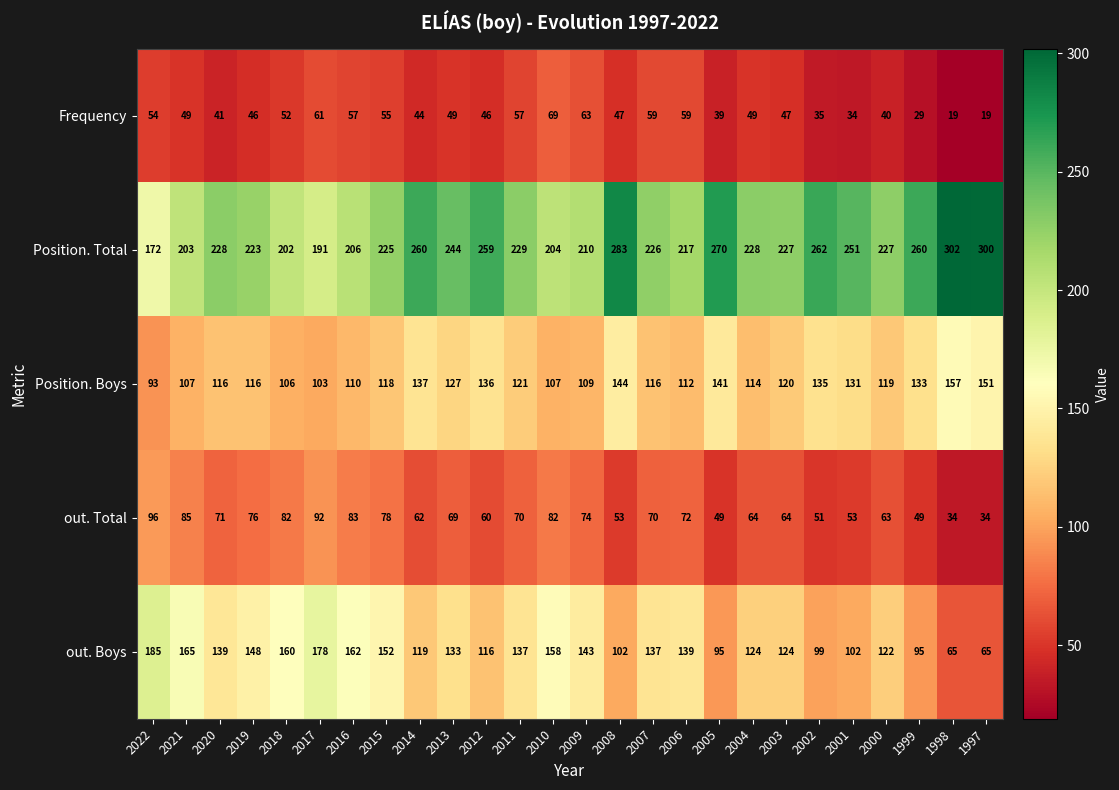

What is the sum of the Position. Total values at 2018 and 2021?

405